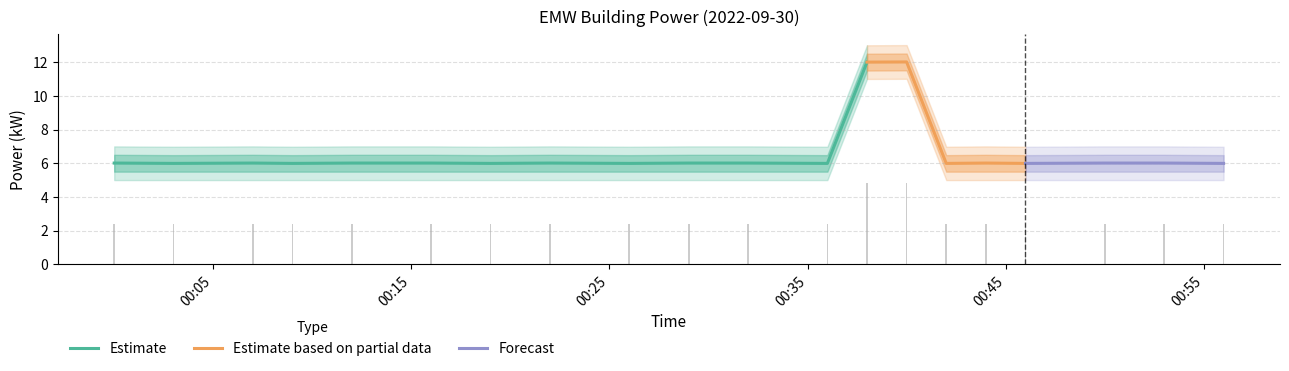

Reading right to left, extract all data points from this chart.

2022-09-30T00:56:00=2.4	2022-09-30T00:53:00=2.4	2022-09-30T00:50:00=2.4	2022-09-30T00:46:00=2.4	2022-09-30T00:44:00=2.4	2022-09-30T00:42:00=2.4	2022-09-30T00:40:00=4.8	2022-09-30T00:38:00=4.8	2022-09-30T00:36:00=2.4	2022-09-30T00:32:00=2.4	2022-09-30T00:29:00=2.4	2022-09-30T00:26:00=2.4	2022-09-30T00:22:00=2.4	2022-09-30T00:19:00=2.4	2022-09-30T00:16:00=2.4	2022-09-30T00:12:00=2.4	2022-09-30T00:09:00=2.4	2022-09-30T00:07:00=2.4	2022-09-30T00:03:00=2.4	2022-09-30T00:00:00=2.4